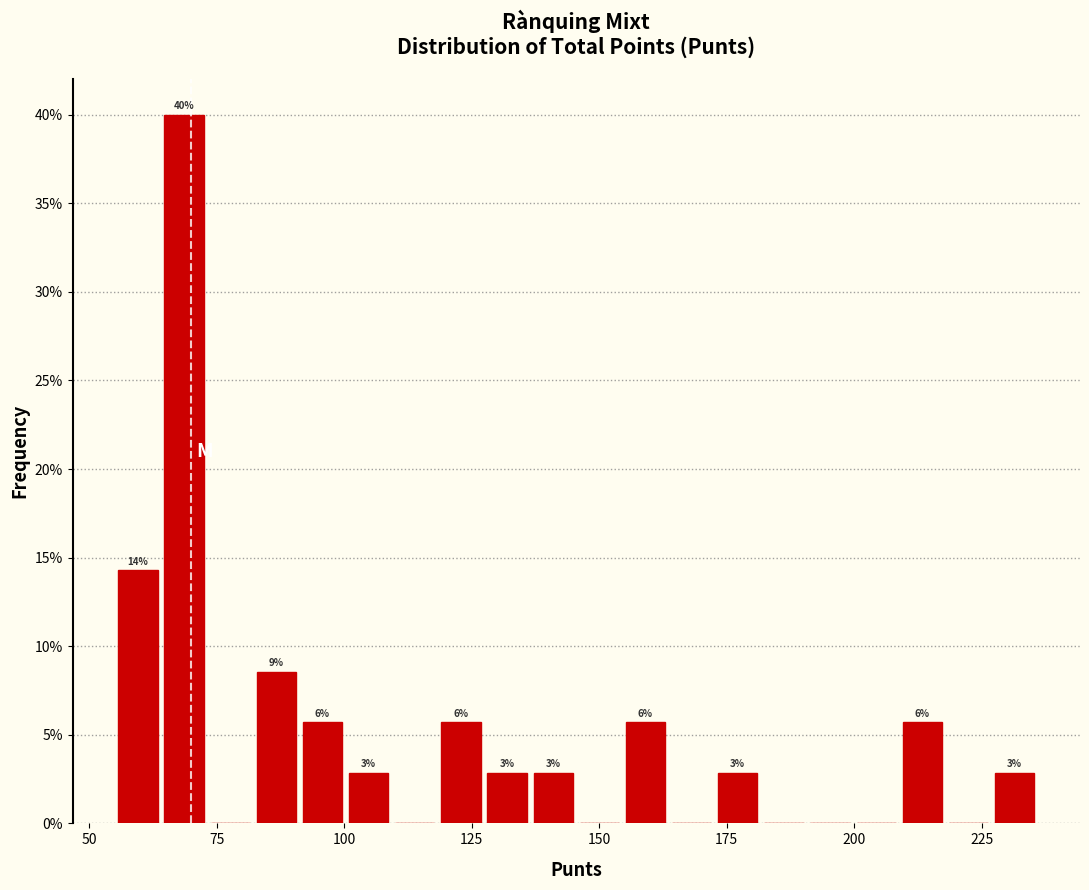

Around what value on the x-axis is the tallest bar? Give the approximate position of its centre, as read against the axis.

70